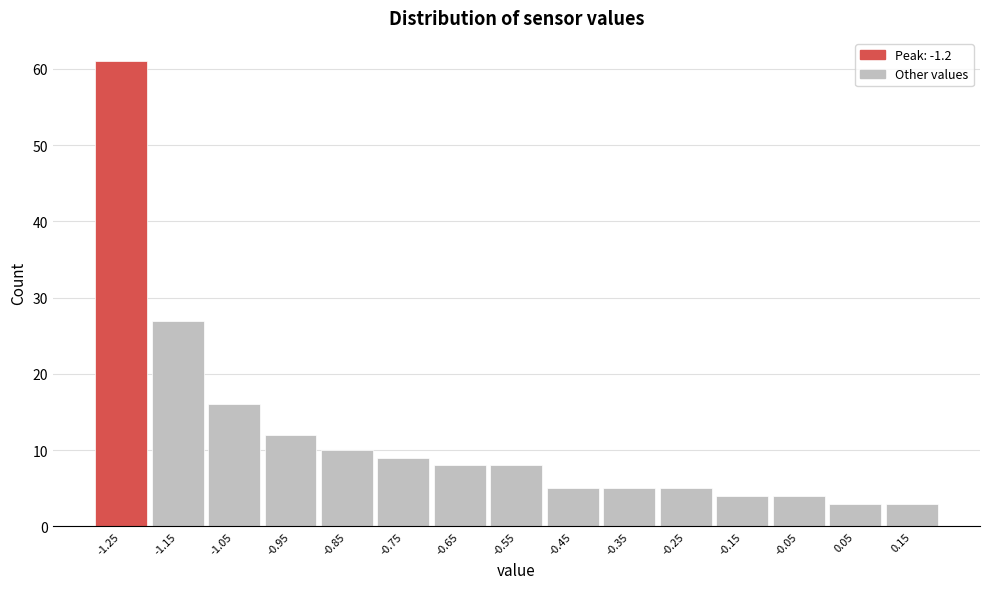

Reading right to left, transcribe all the data shown in this chart.

0.15=3	0.05=3	-0.05=4	-0.15=4	-0.25=5	-0.35=5	-0.45=5	-0.55=8	-0.65=8	-0.75=9	-0.85=10	-0.95=12	-1.05=16	-1.15=27	-1.25=61